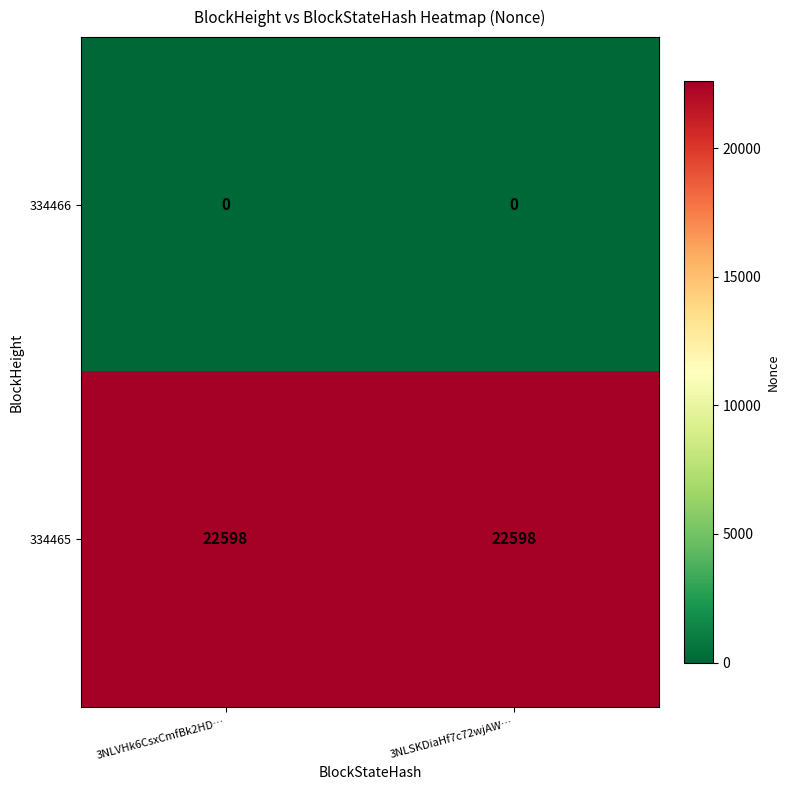

Rank the series by their average value, from lowest to highest.

334466, 334465